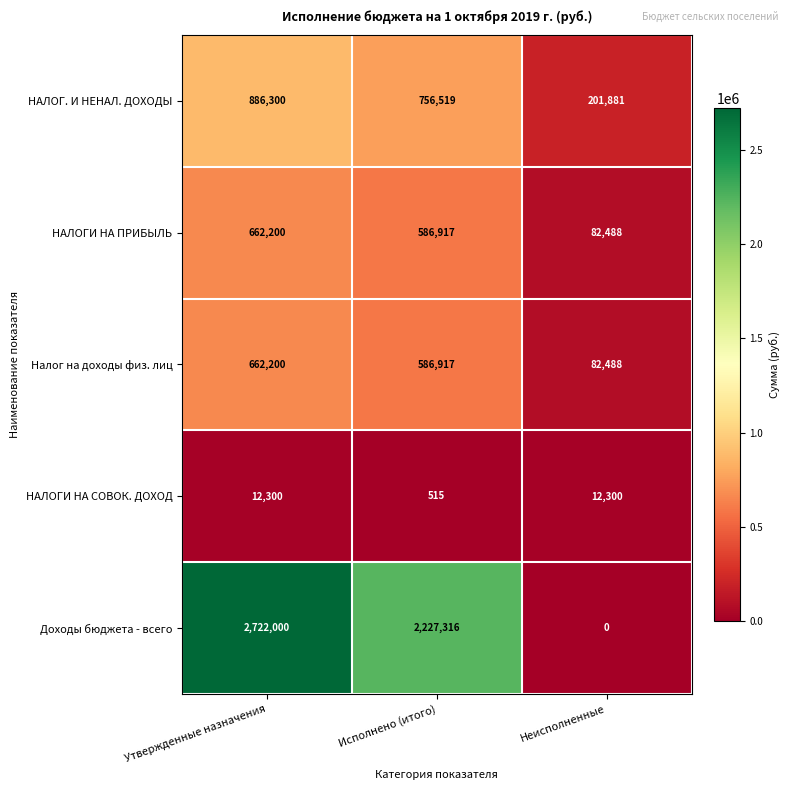

Which series has the largest total across all categories?

Доходы бюджета - всего